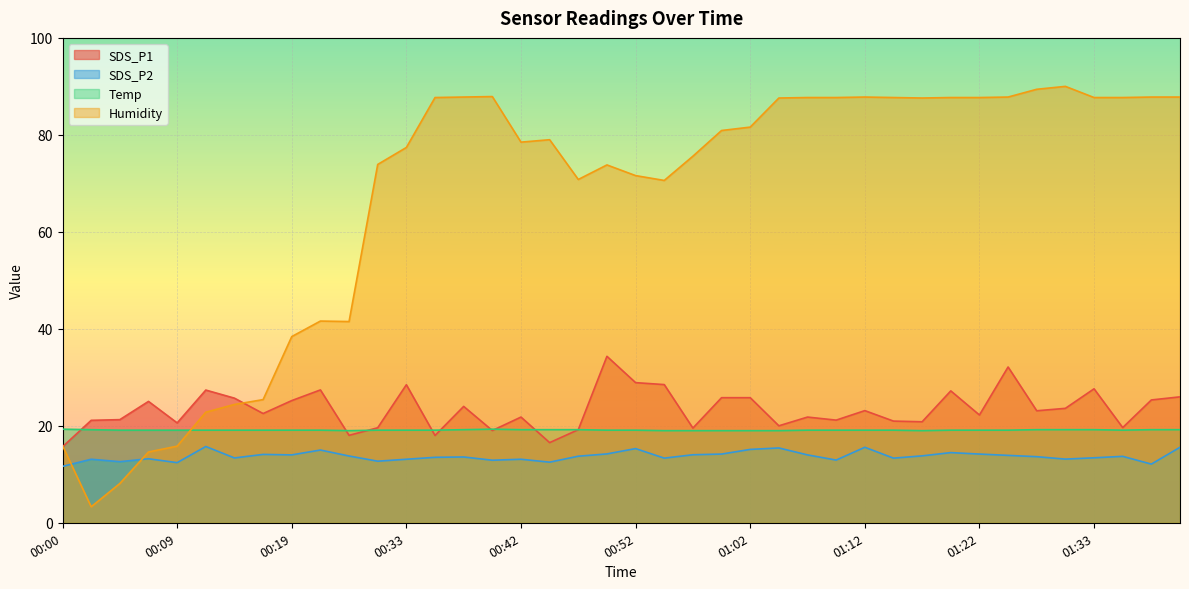

How many intersections are there between SDS_P2 and Humidity?

2